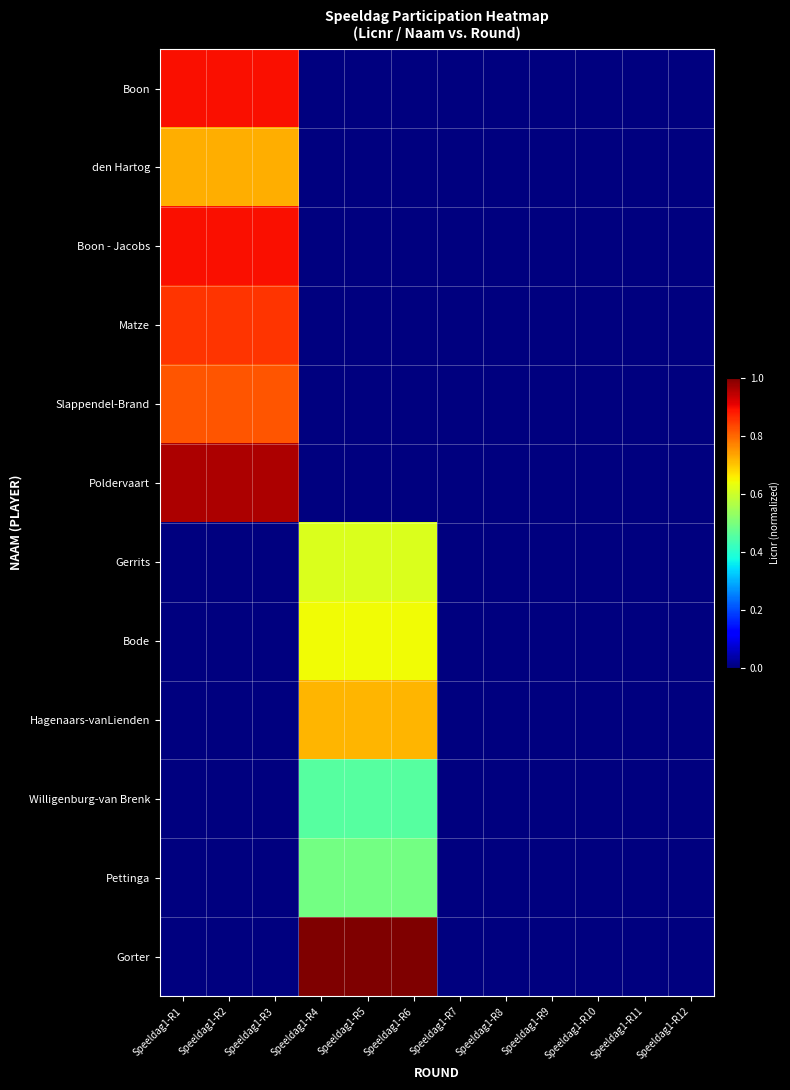

At which category does the chart reach its minimum across all series?

Speeldag1-R4